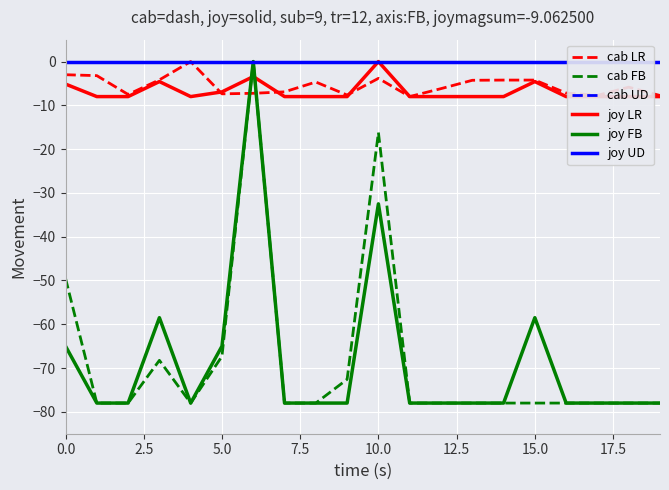

The cab LR series shows -3.0 at 0.0. True or false?

True